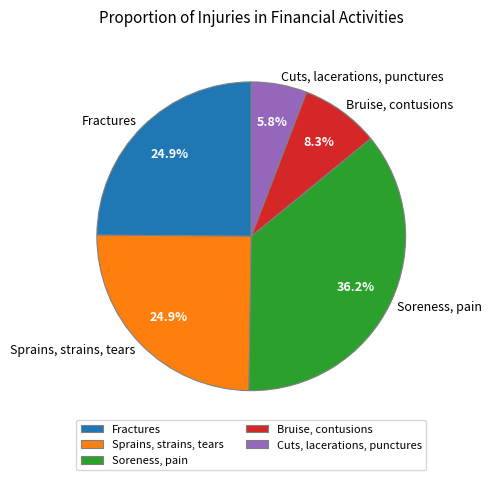

Approximately how many times larger is the value at Sprains, strains, tears compared to Cuts, lacerations, punctures?

4.3